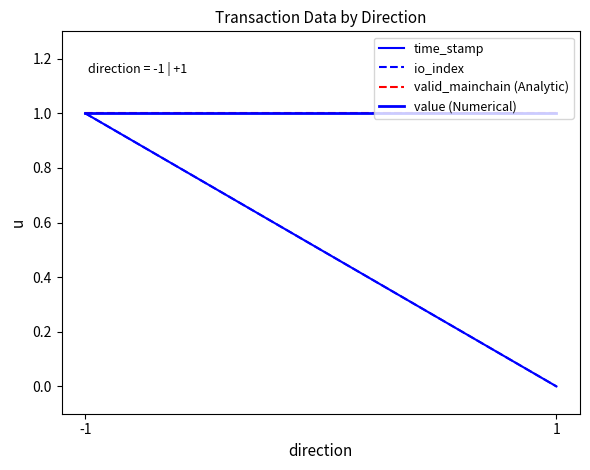

Does the chart have visible grid lines?

No